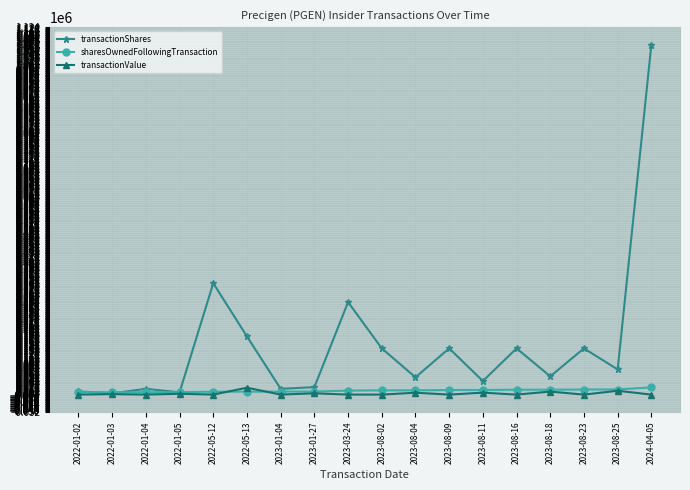

How many lines are shown in the chart?

3